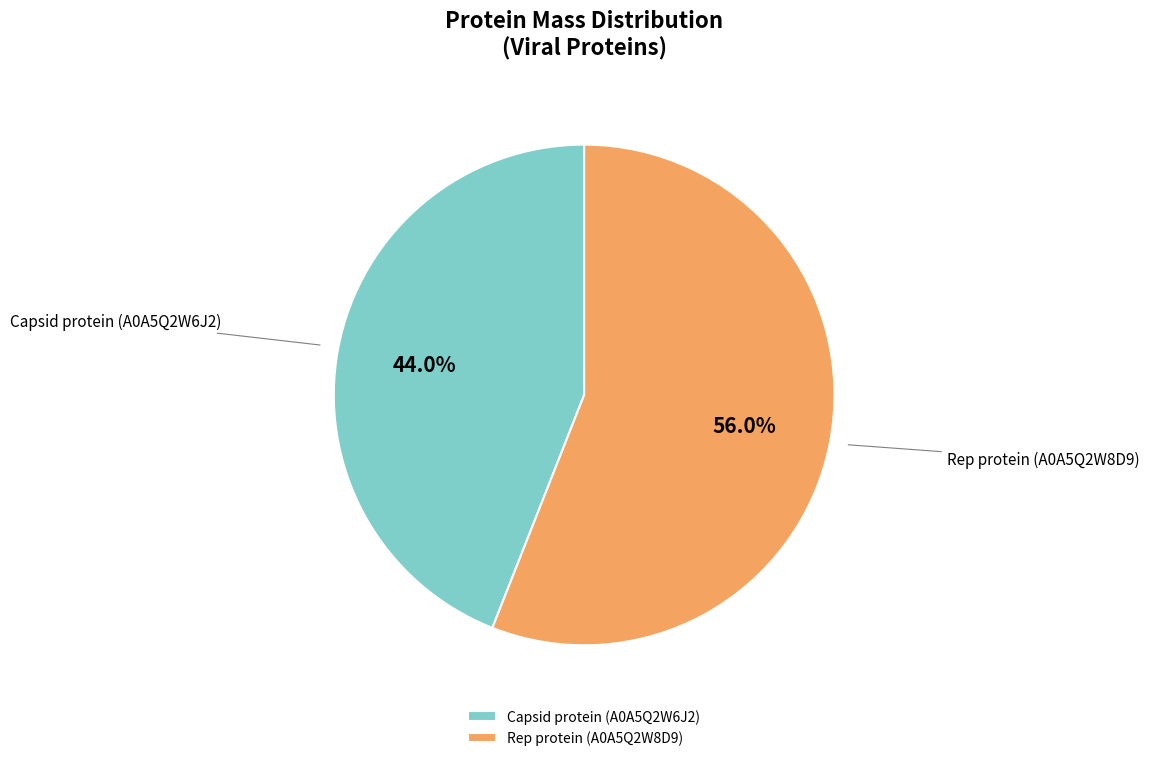

Approximately how many times larger is the value at Capsid protein (A0A5Q2W6J2) compared to Rep protein (A0A5Q2W8D9)?

0.8